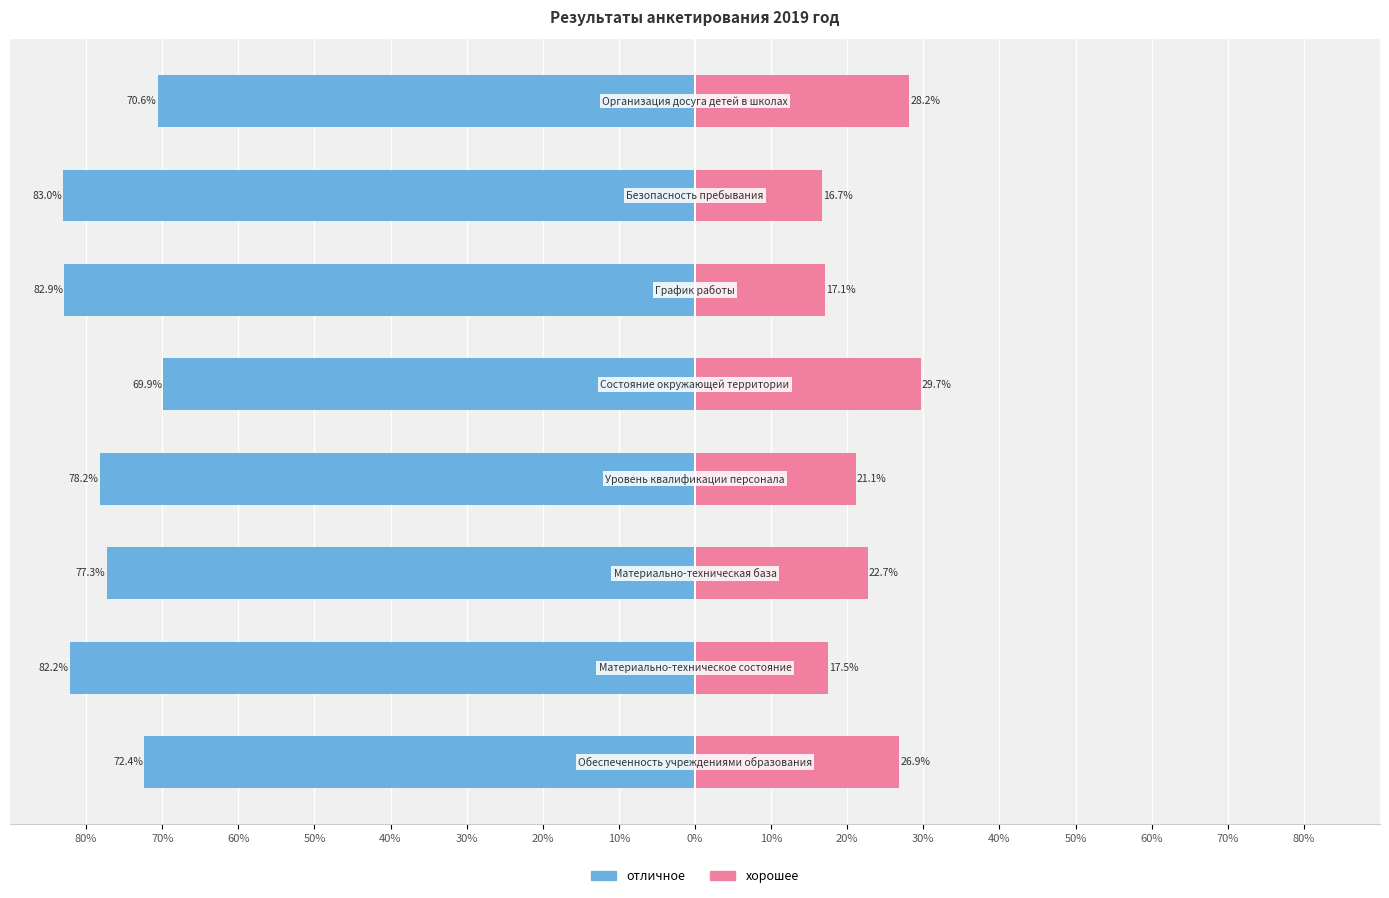

True or false: отличное has a value of -138.1 at 70%.

False